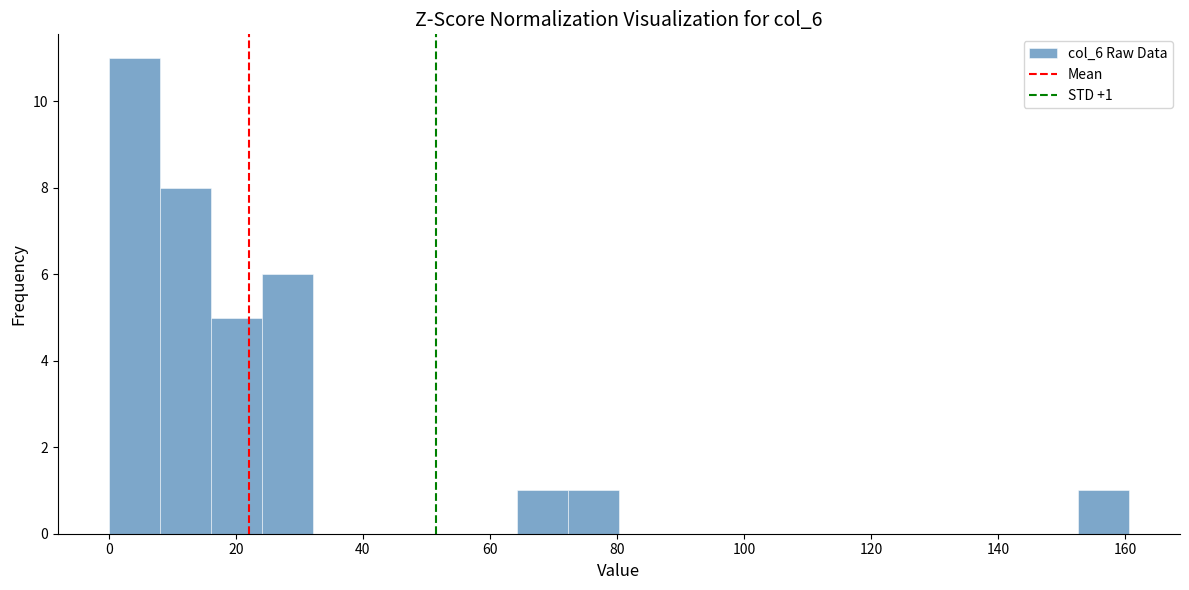

Which range on the x-axis has the tallest bar?

0 to 8